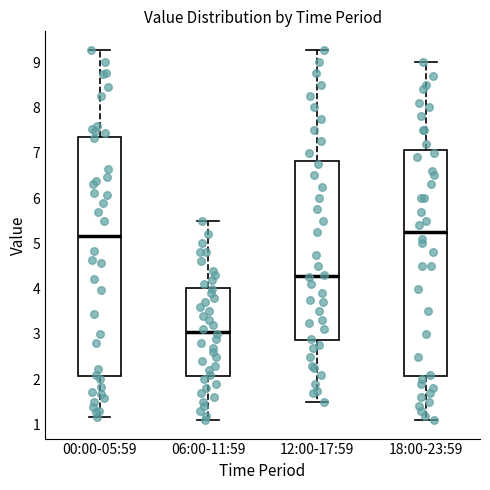

Which box is the tallest, from its lower edge to its upper edge?

00:00-05:59